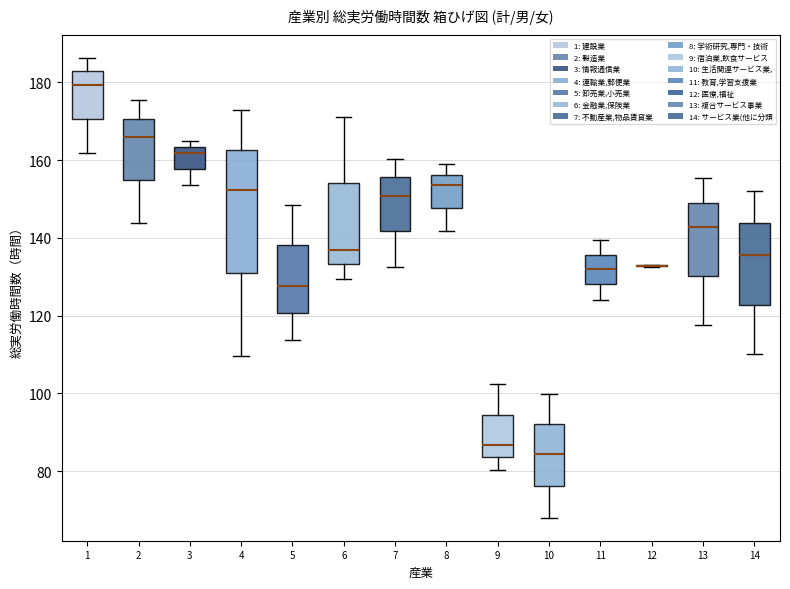

Where is the lower edge of the box at x = 9 on the y-axis? The values are not printed on the chart, so give them approximately, as read against the axis.

84